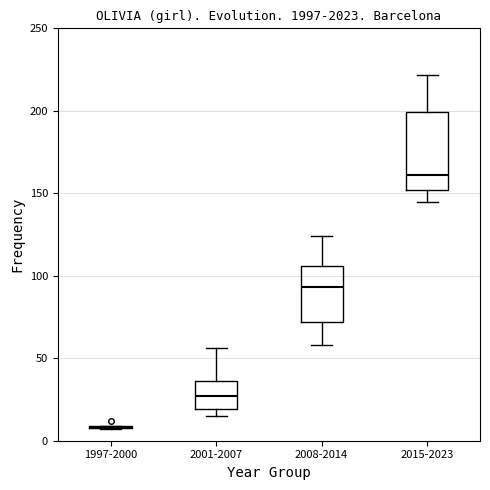

Reading left to right, read every box against the y-axis: the position of its median line, the range the box covers, and the ends of its whiskers. The values are not printed on the chart, so give them approximately, as read against the axis.

1997-2000: box collapsed to a line at 10, whiskers 5 to 10
2001-2007: median 25, box 20 to 35, whiskers 15 to 55
2008-2014: median 95, box 70 to 105, whiskers 60 to 125
2015-2023: median 160, box 150 to 200, whiskers 145 to 220